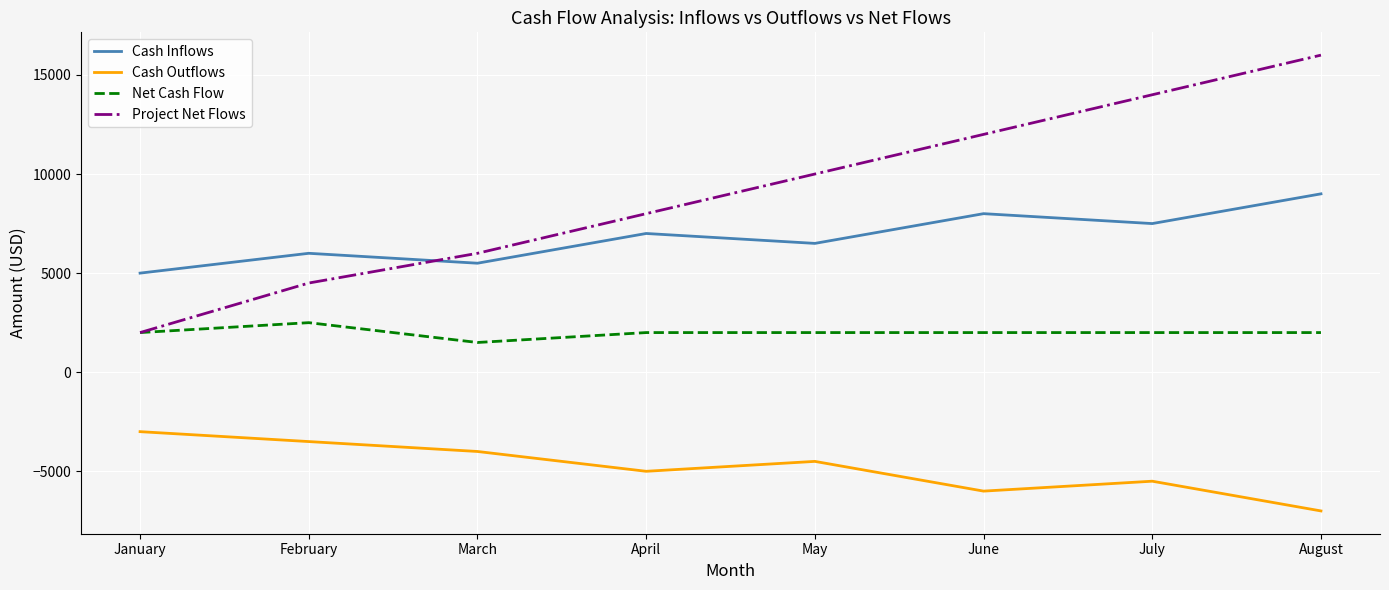

True or false: Cash Inflows has a value of 13696 at August.

False